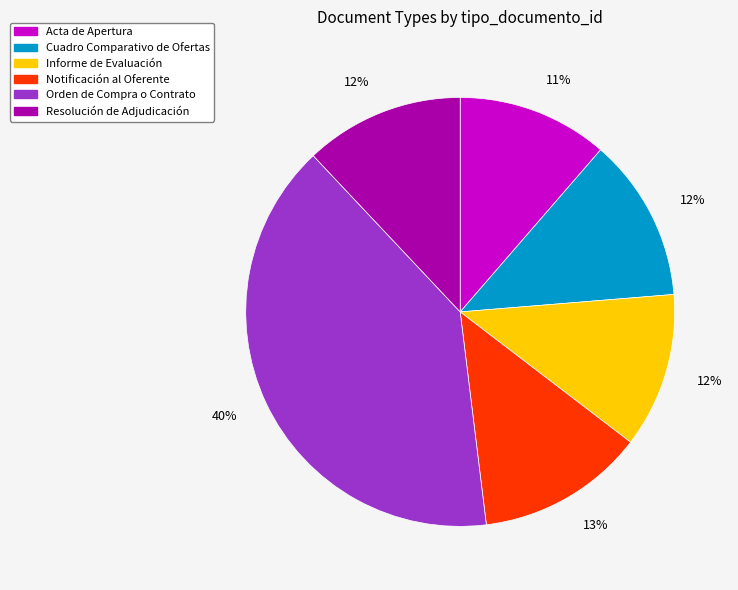

What percentage is the Resolución de Adjudicación slice, to the nearest percent?

12%